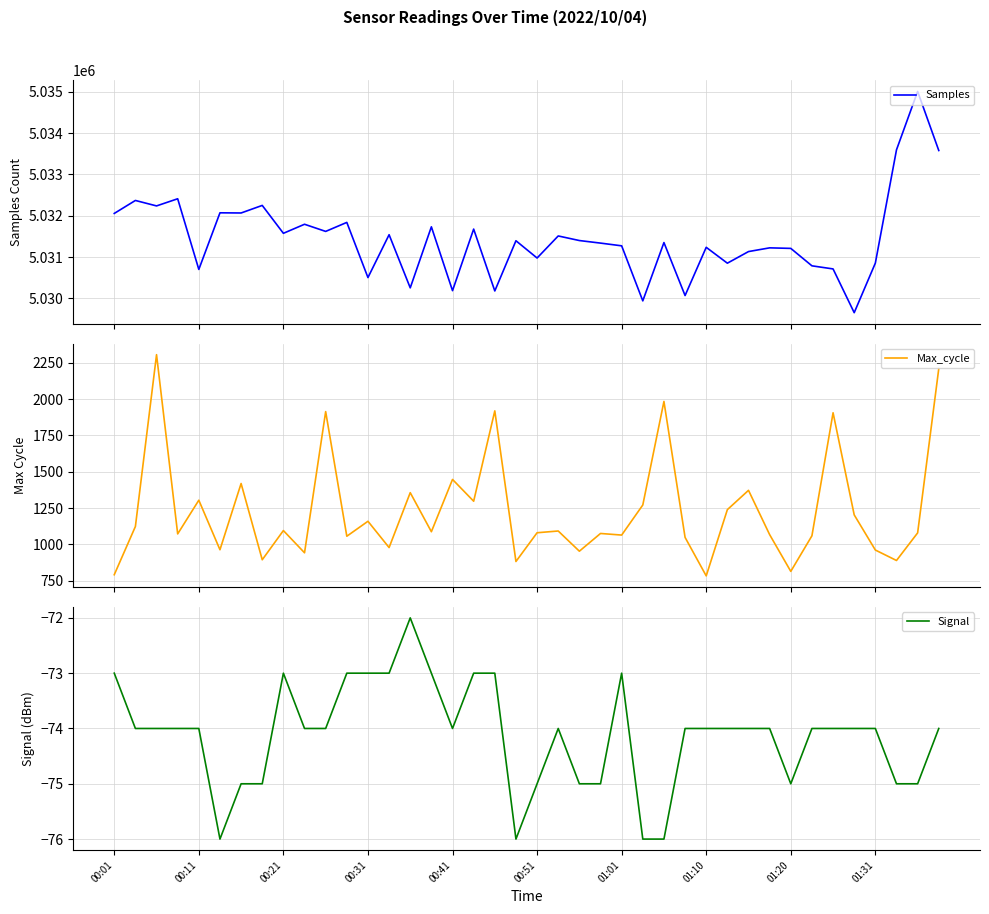

True or false: Max_cycle and Samples intersect in this chart.

False